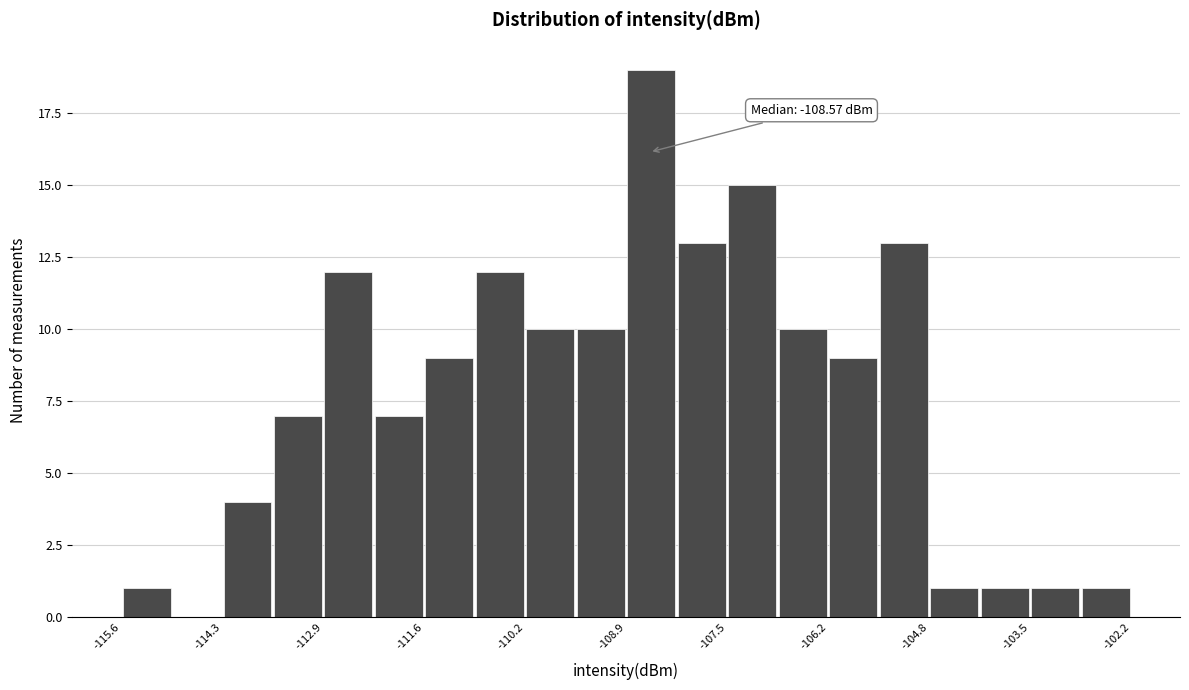

Around what value on the x-axis is the tallest bar? Give the approximate position of its centre, as read against the axis.

-108.6